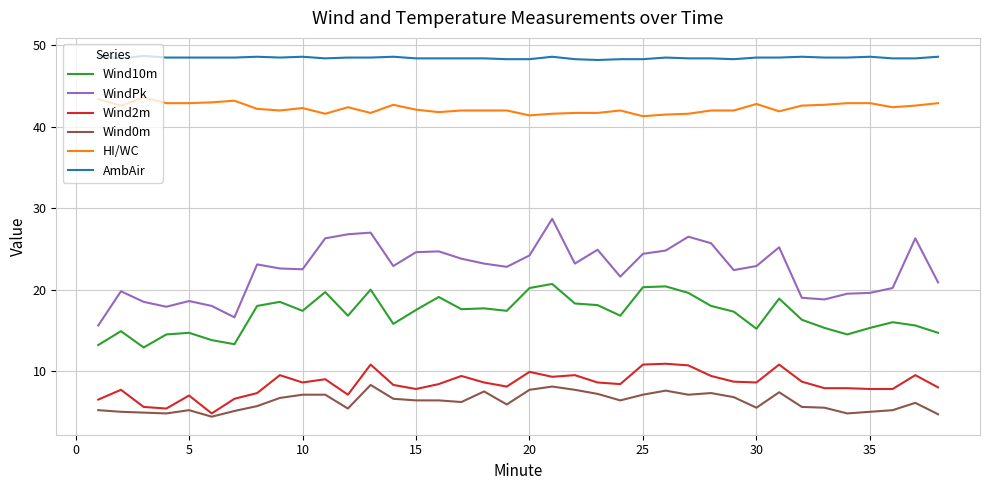

How many distinct data groups are displayed?

6